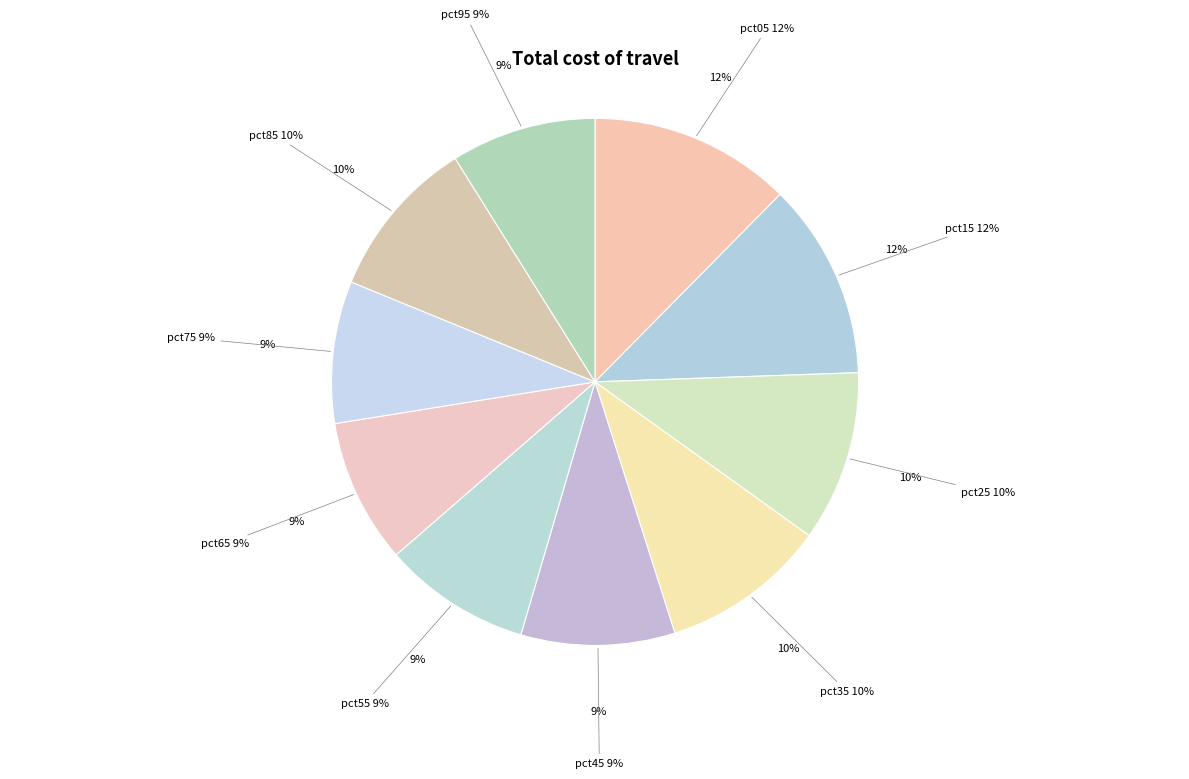

How many segments does this pie chart have?

10